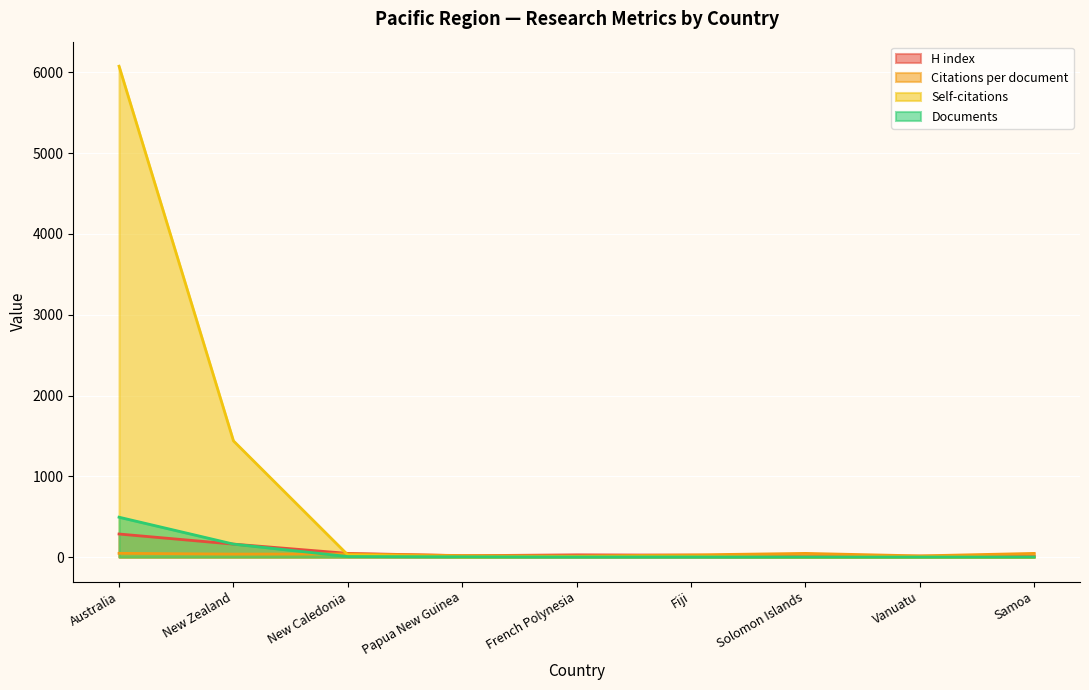

What position from the left is Samoa?

9